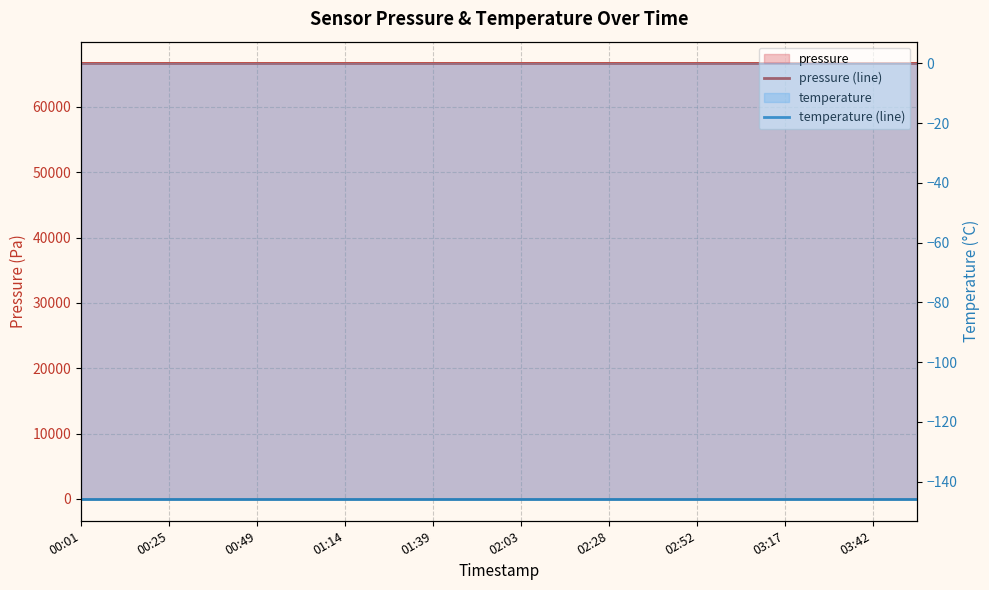

True or false: pressure (line) has a value of 25603.3 at 00:25.

False